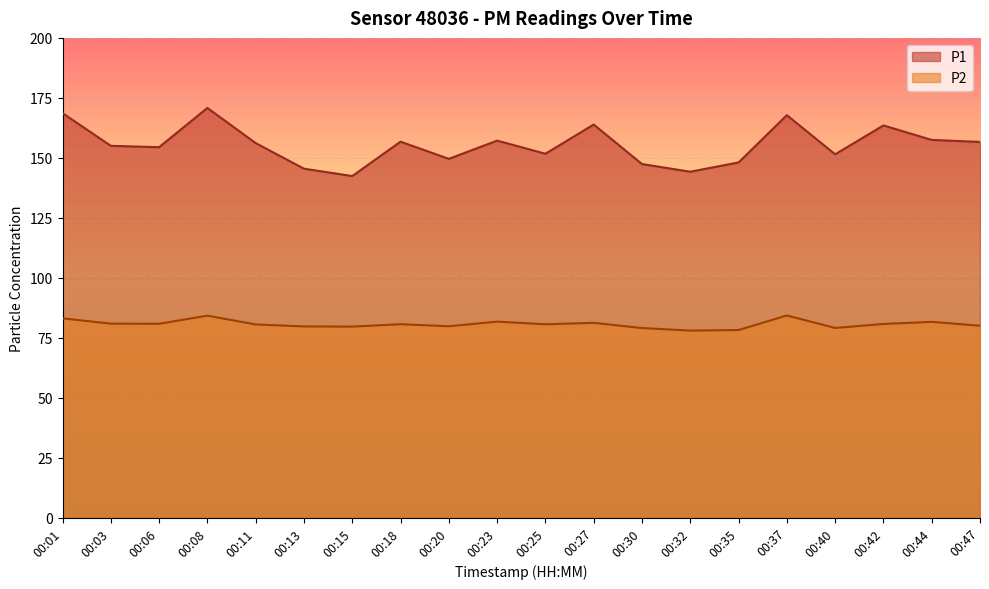

The value of P1 at 00:23 is 108.8. True or false?

False